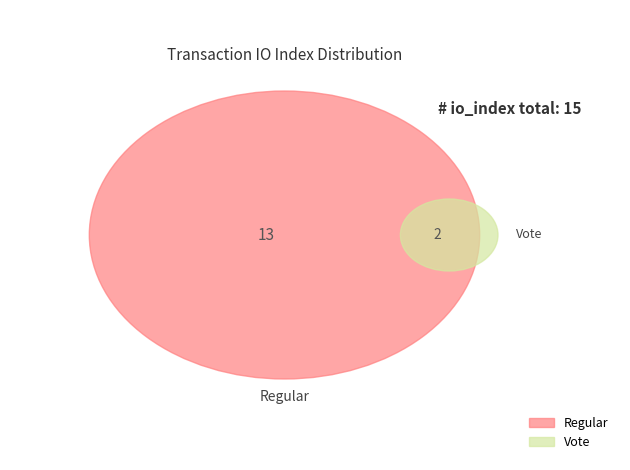

What portion of the pie excludes Regular?

13.3%